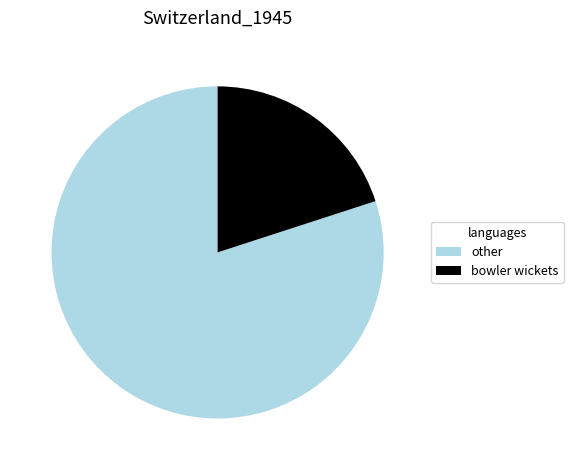

The other slice represents 80% of the pie. True or false?

True